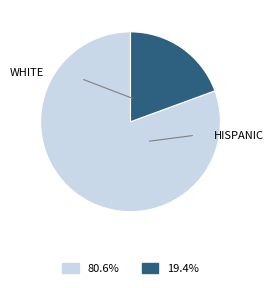

Is there a majority slice in this chart?

Yes